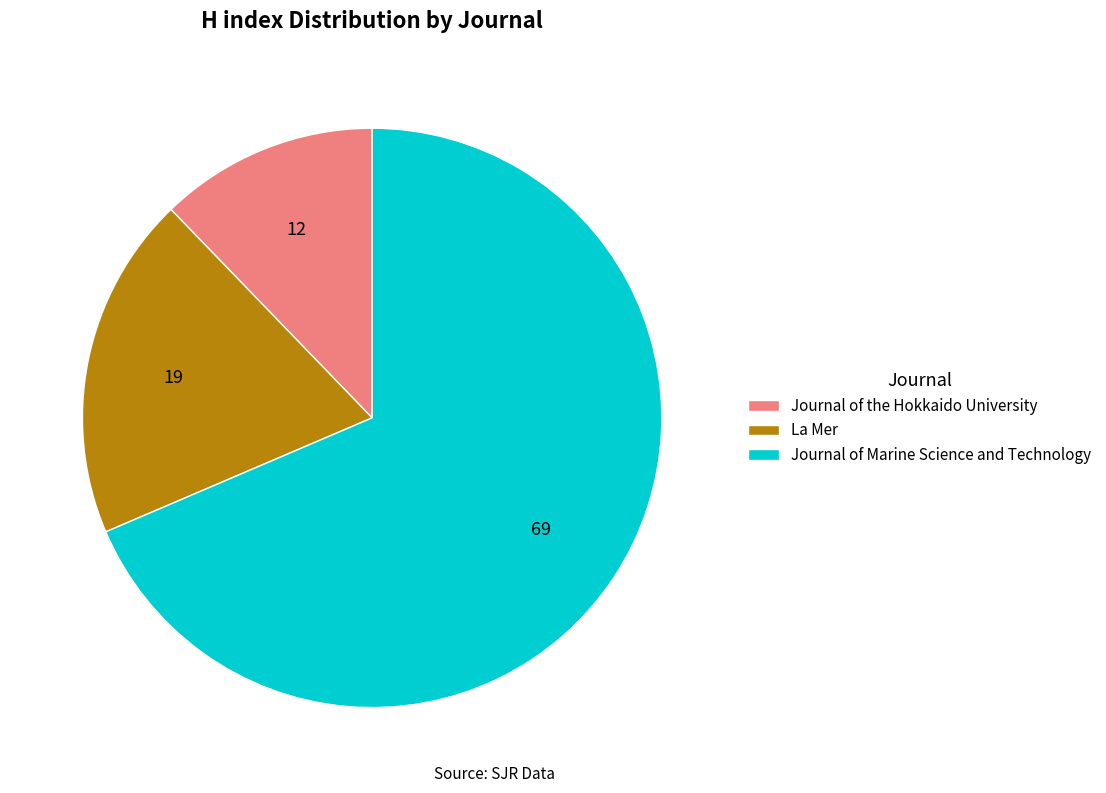

Which slice is the smallest?

Journal of the Hokkaido University